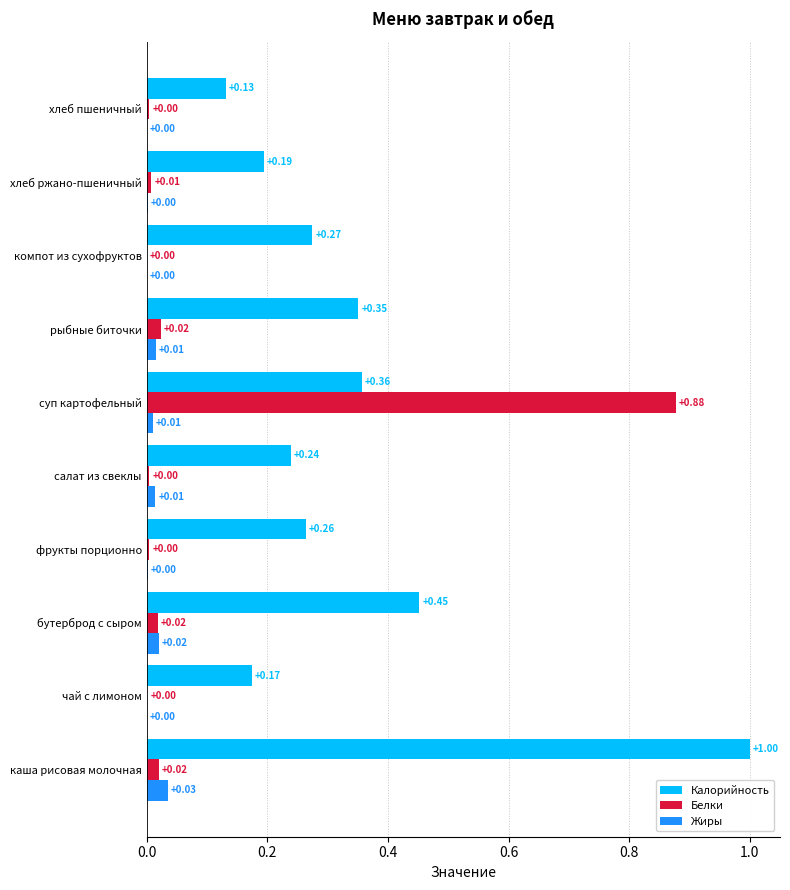

Which category has the highest value across all series?

каша рисовая молочная